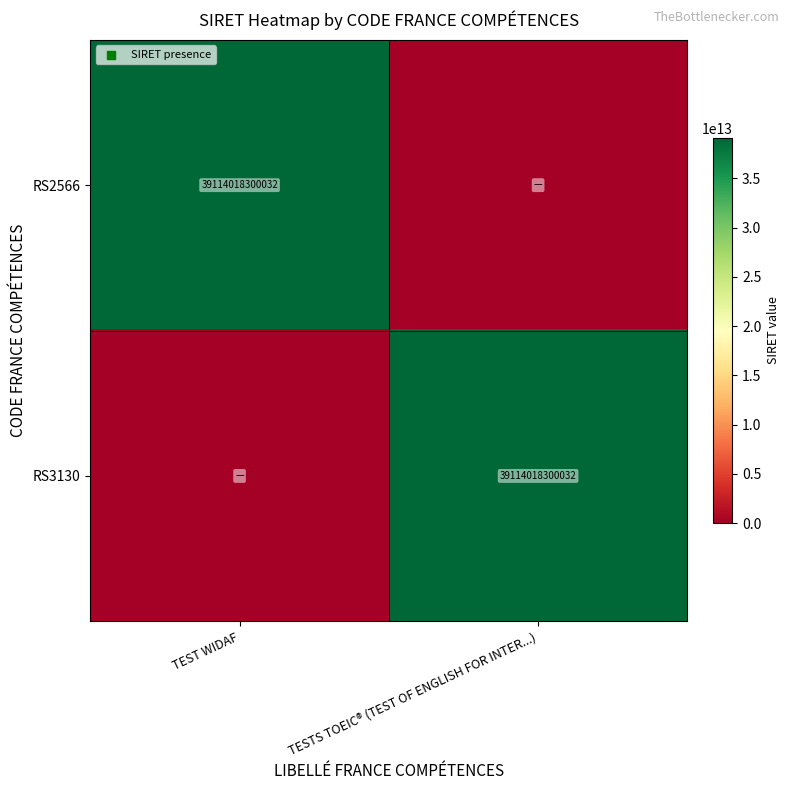

The value of RS2566 at TEST WIDAF is 39114018300032. True or false?

True